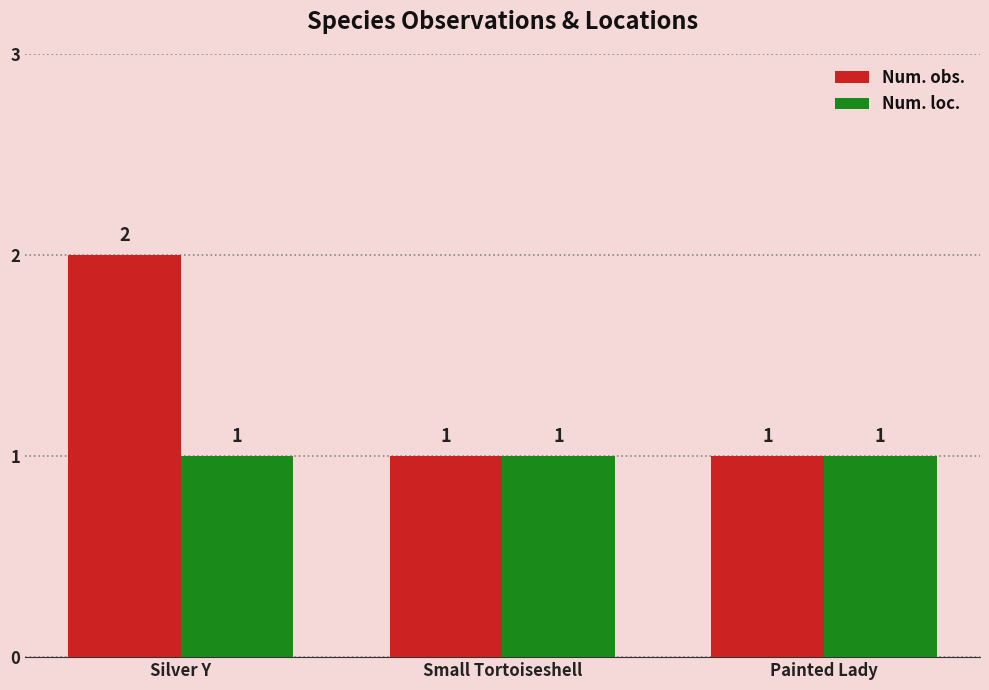

How many bars are there in each group?

2